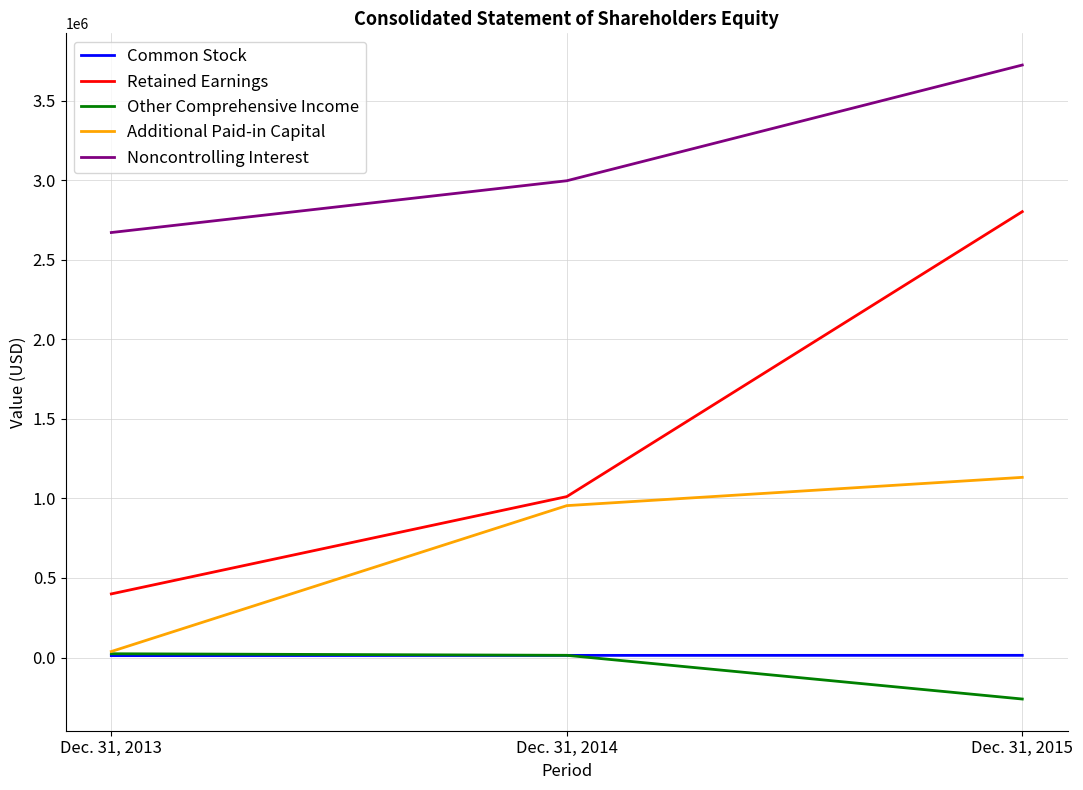

List the labels in order of Other Comprehensive Income value, largest first.

Dec. 31, 2013, Dec. 31, 2014, Dec. 31, 2015